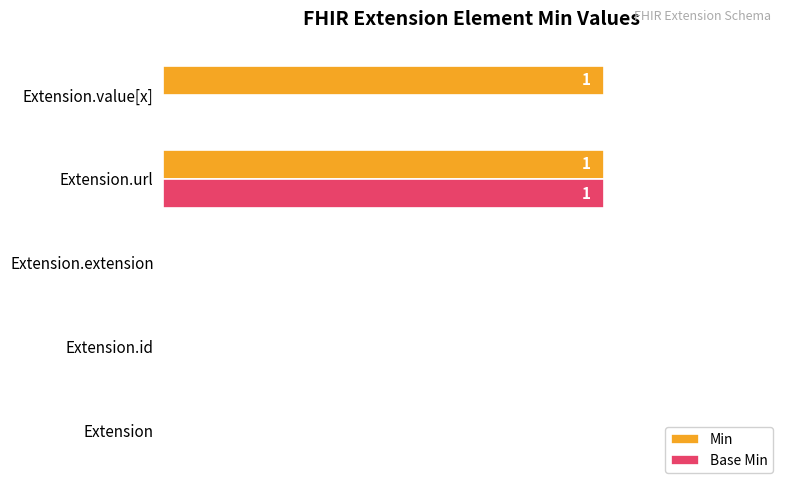

Is it true that Min equals 2 at Extension.url?

False